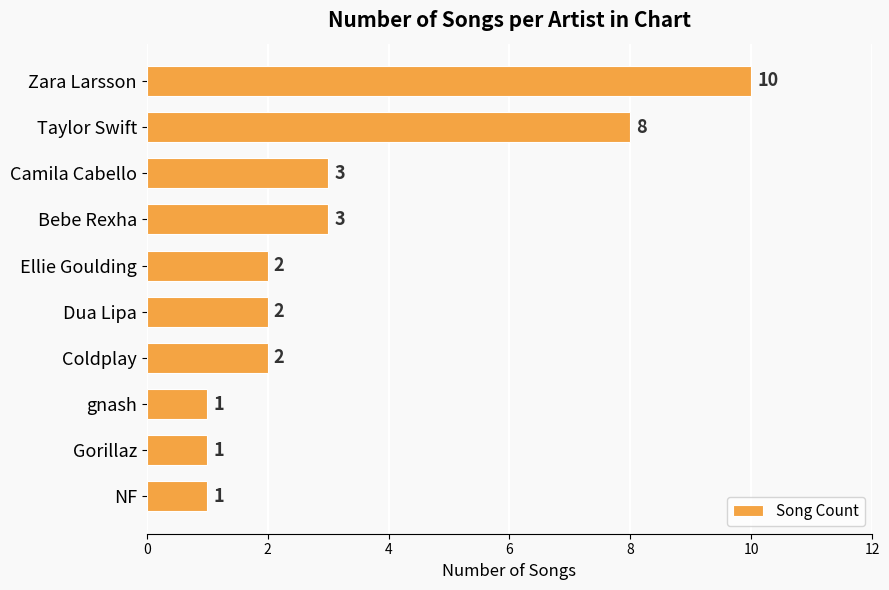

What is the sum of all values?

33